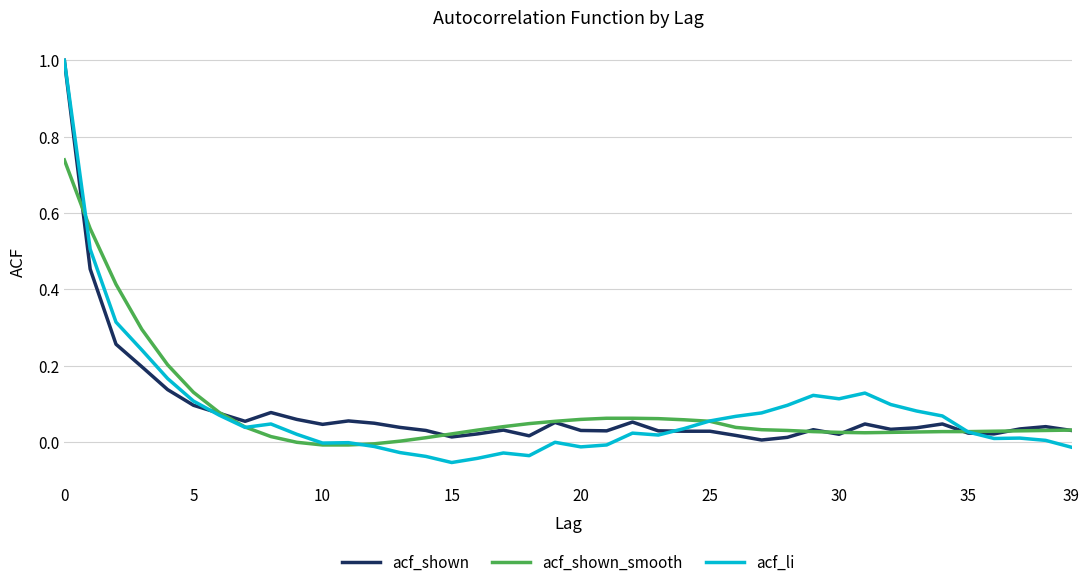

How many categories are shown in the chart?

40